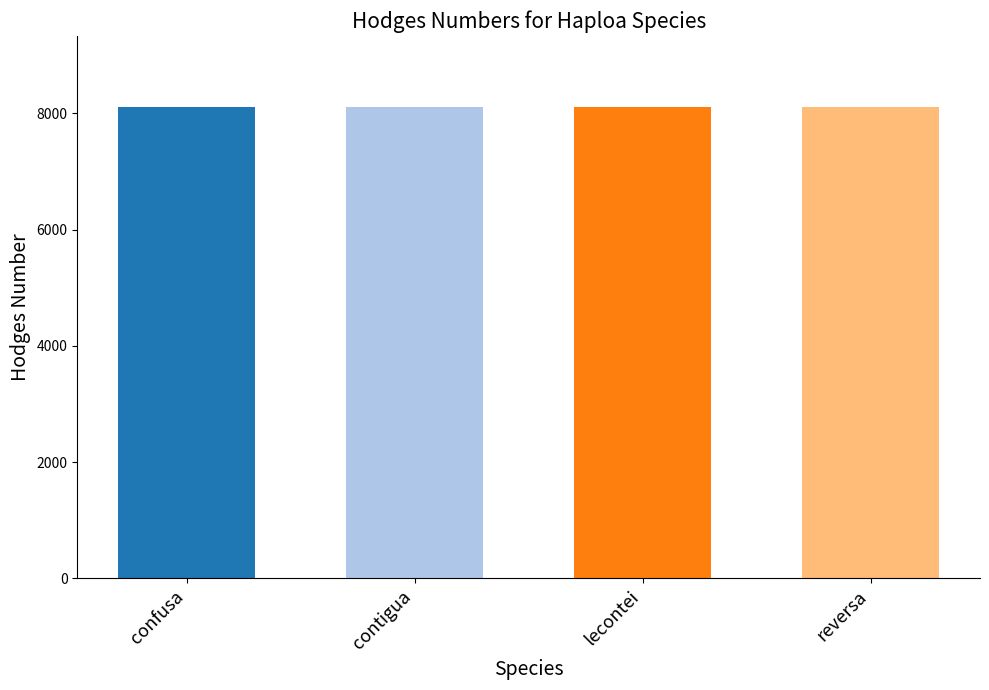

The chart shows a value of 3669 at confusa. True or false?

False